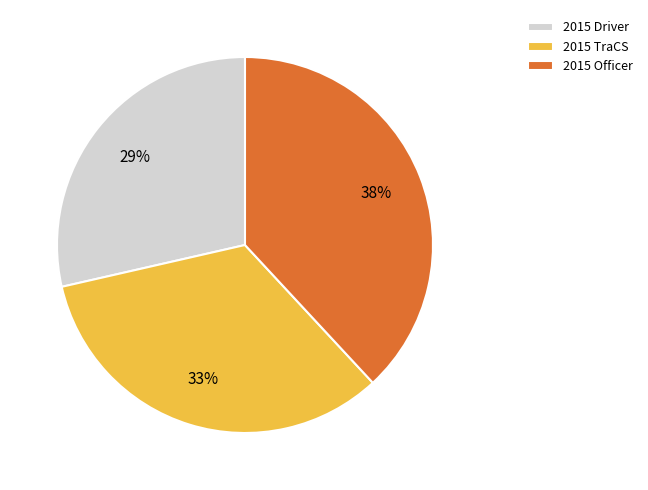

Does any single category account for the majority?

No